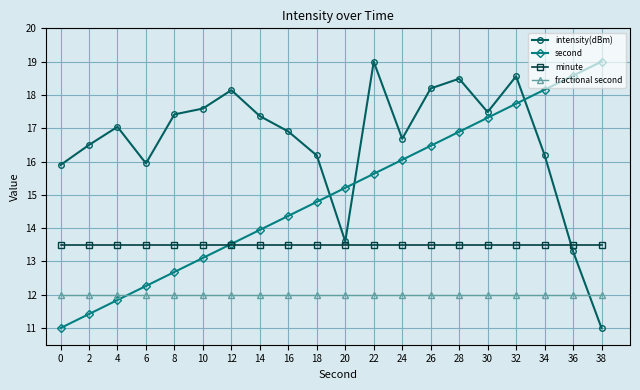

After their last crossing, which series has the higher values: intensity(dBm) or fractional second?

fractional second